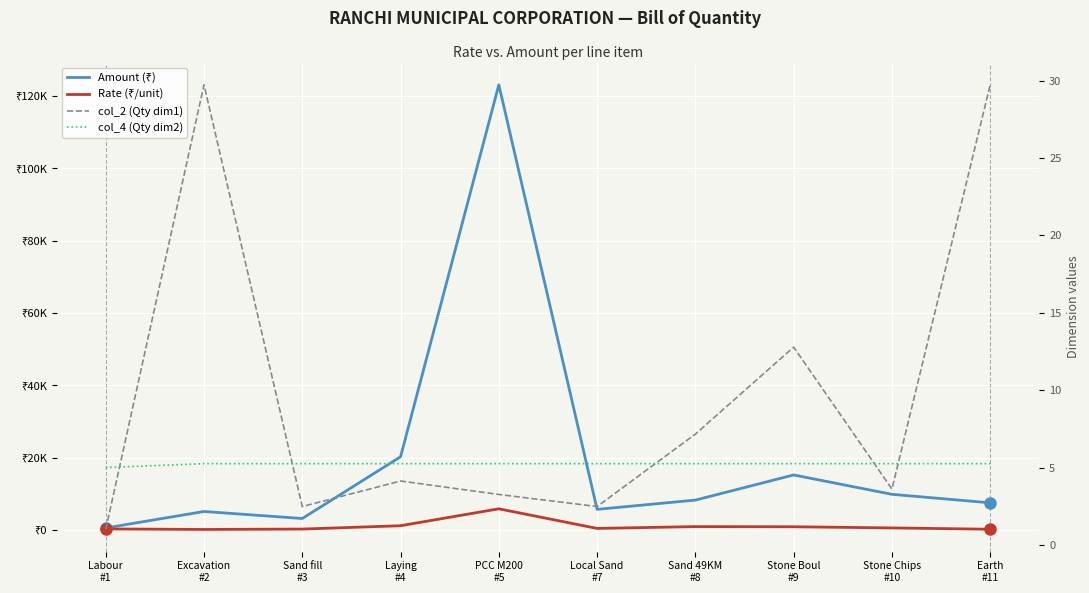

What is the difference between the maximum and minimum values in the Rate (₹/unit) series?

5708.5